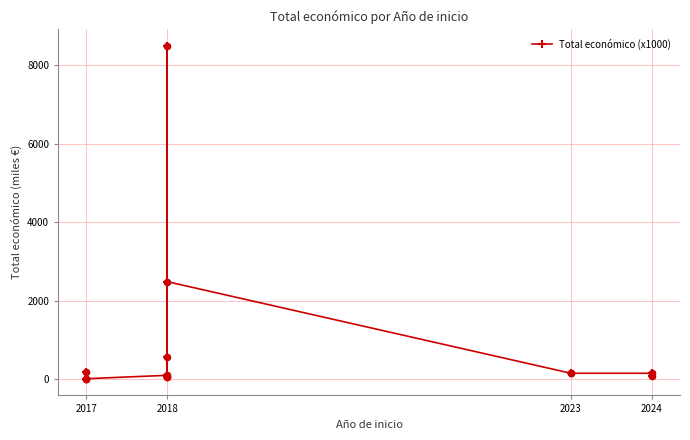

Which has a higher value, 2024 or 2017?

2017